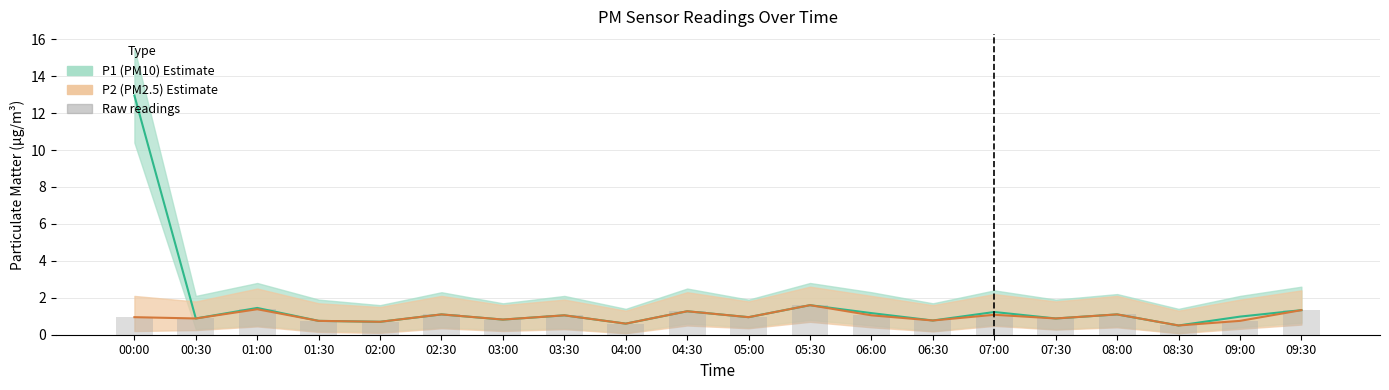

What is the label of the 19th bar from the right?

00:30